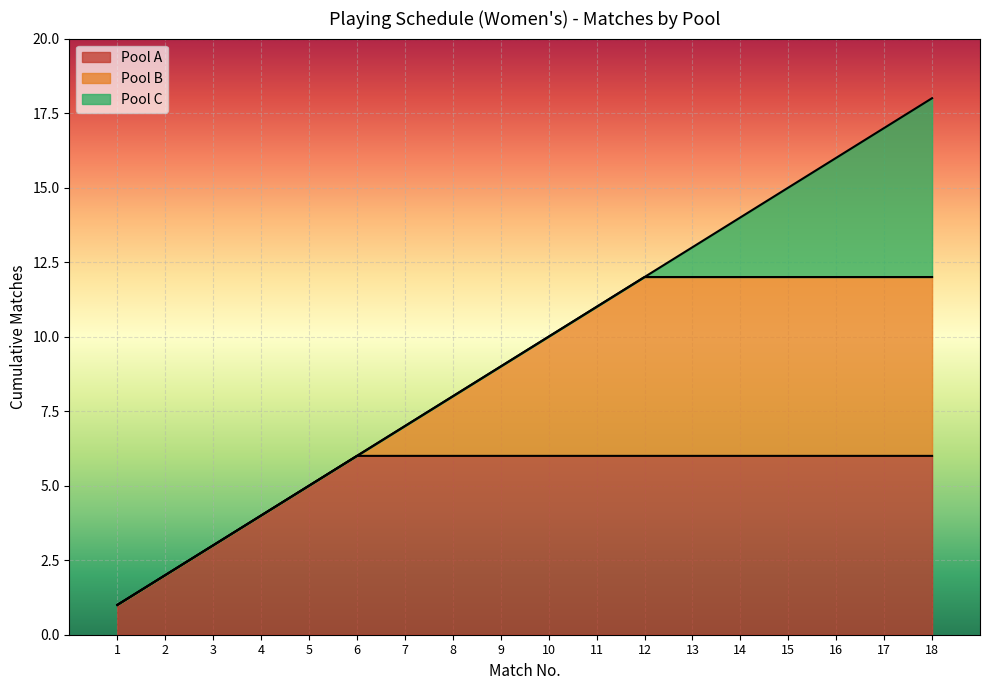

How many series are shown in this chart?

3